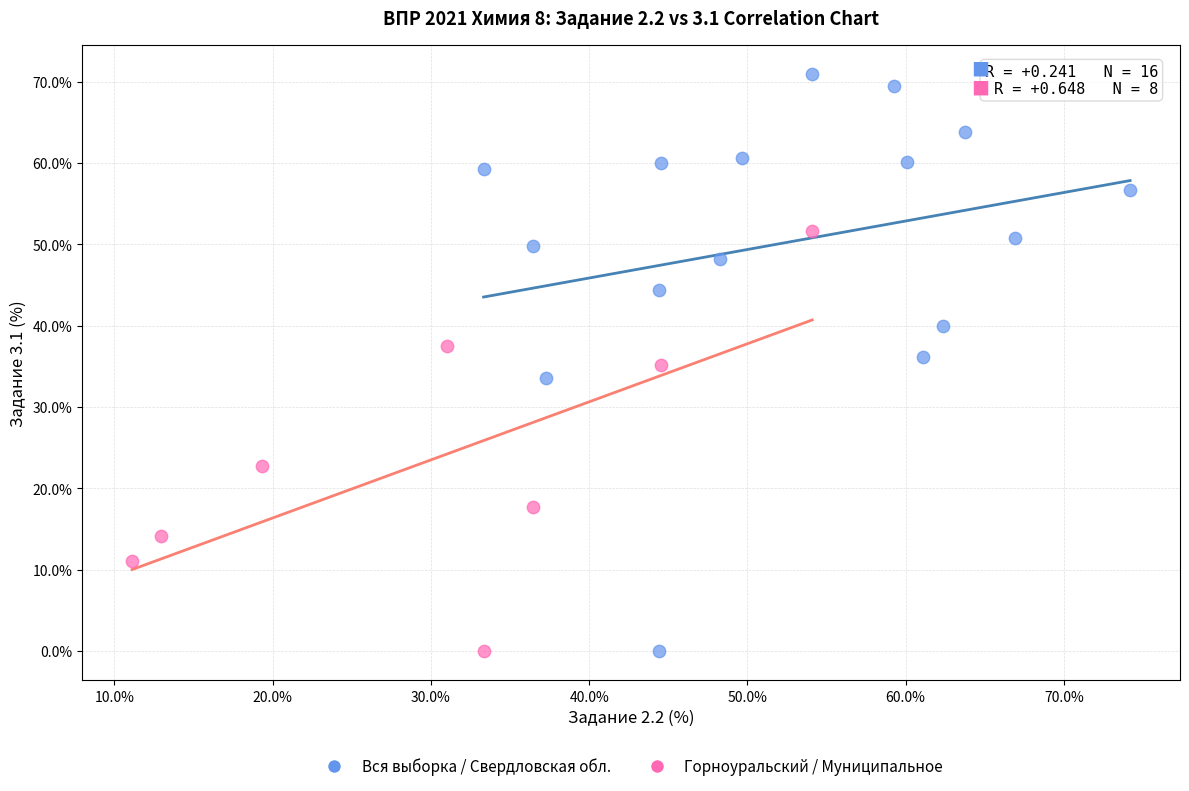

What are all the series names shown in the legend?

Вся выборка / Свердловская обл., Горноуральский / Муниципальное